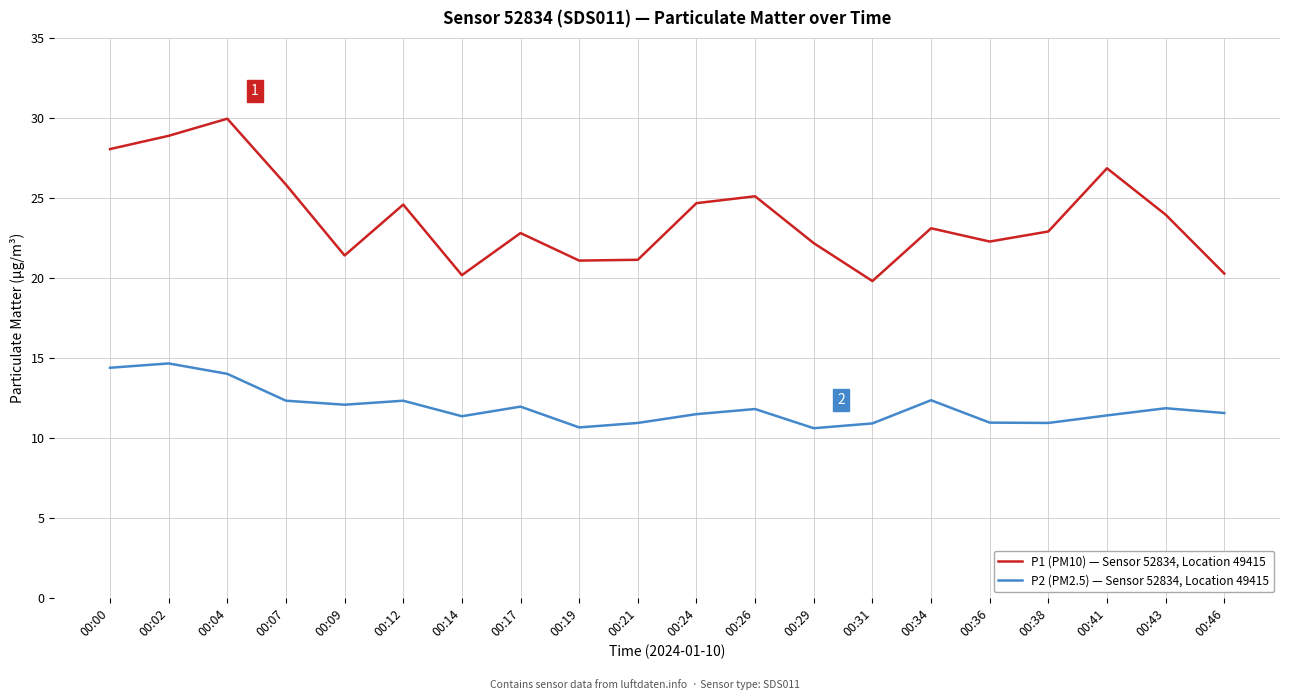

True or false: P2 (PM2.5) — Sensor 52834, Location 49415 has a value of 2.3 at 00:31.

False